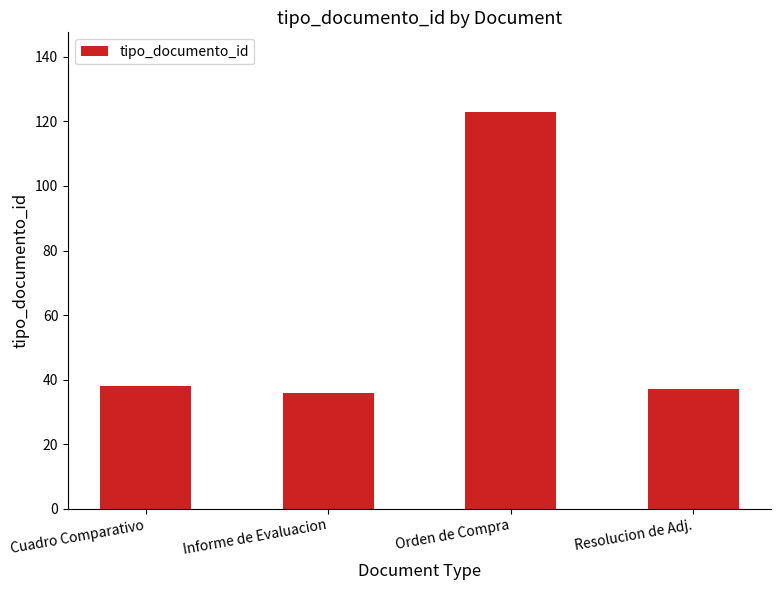

The chart shows a value of 211 at Orden de Compra. True or false?

False